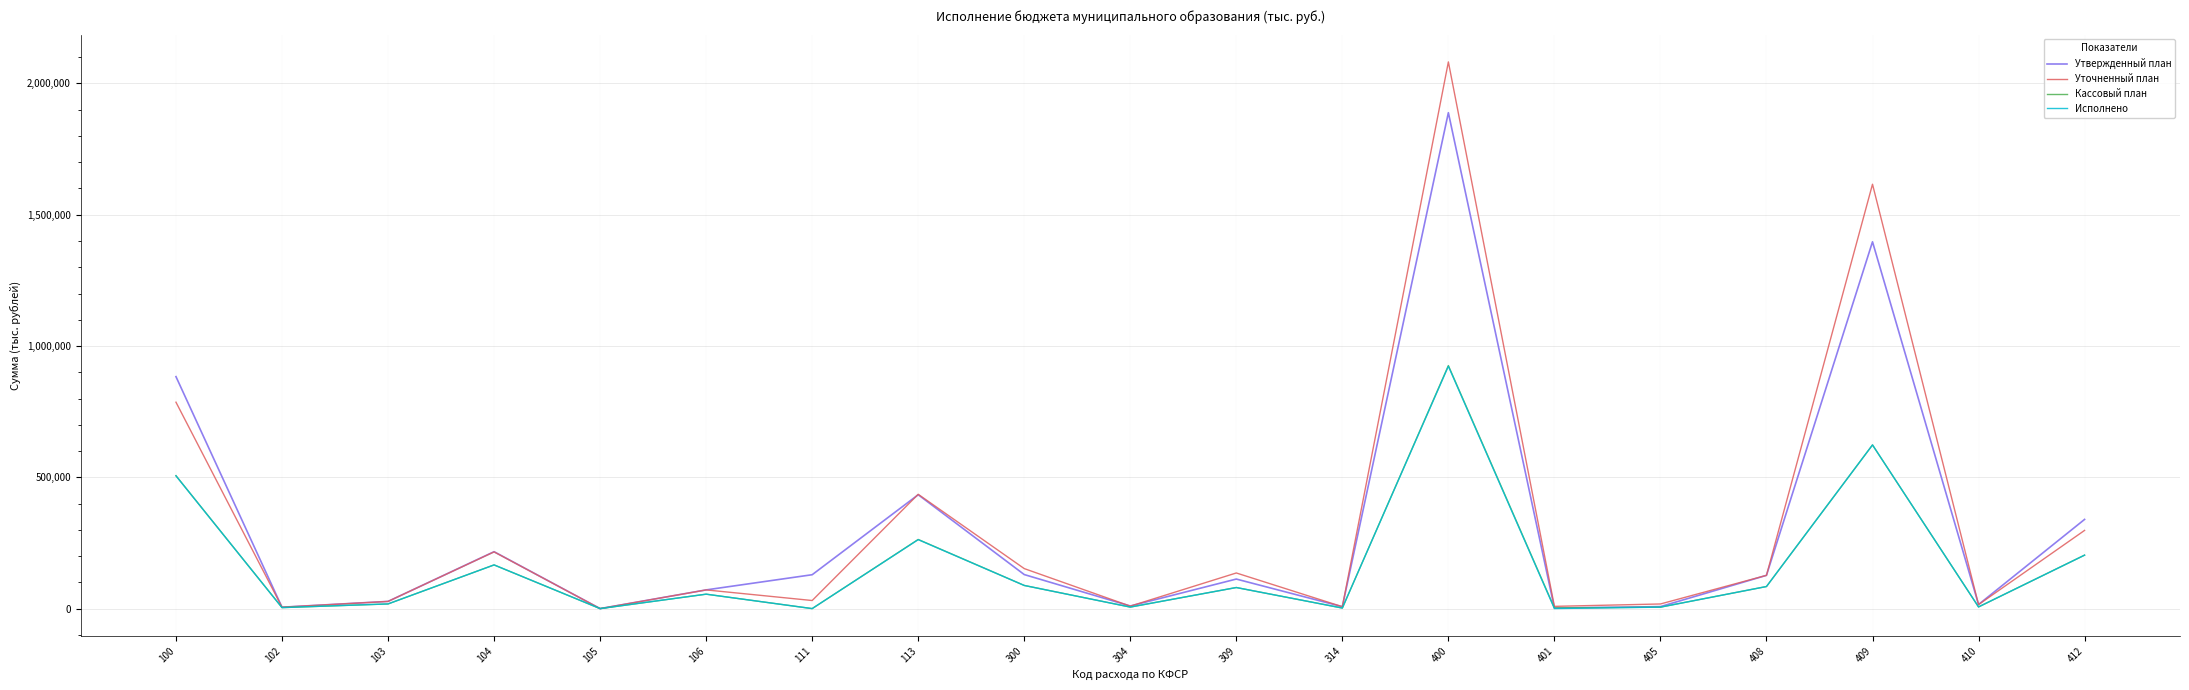

At which label is Кассовый план closest to 462781?

100